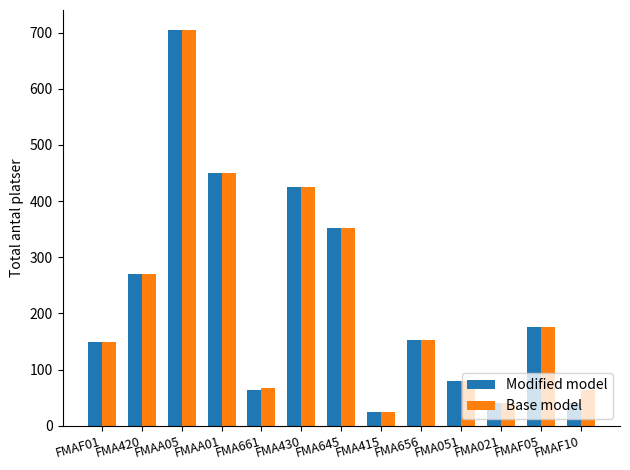

The value of Base model at FMA021 is 16. True or false?

False